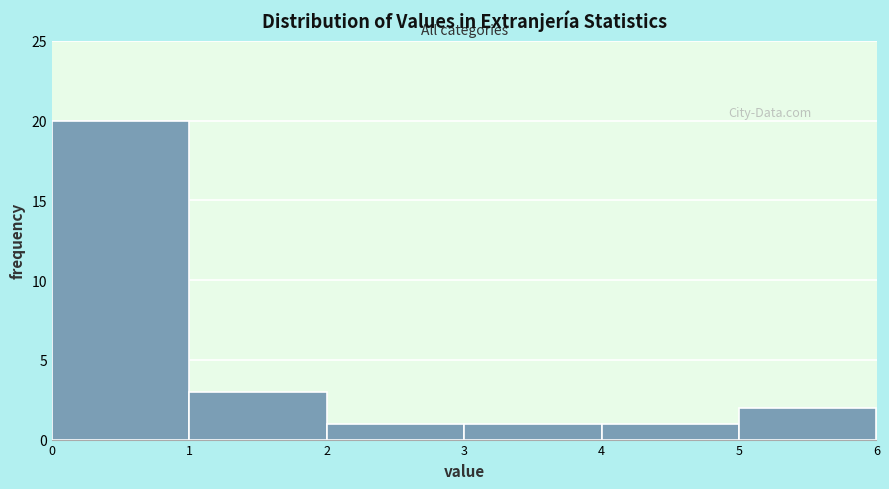

Over which range of the x-axis is the bar tallest?

0 to 1